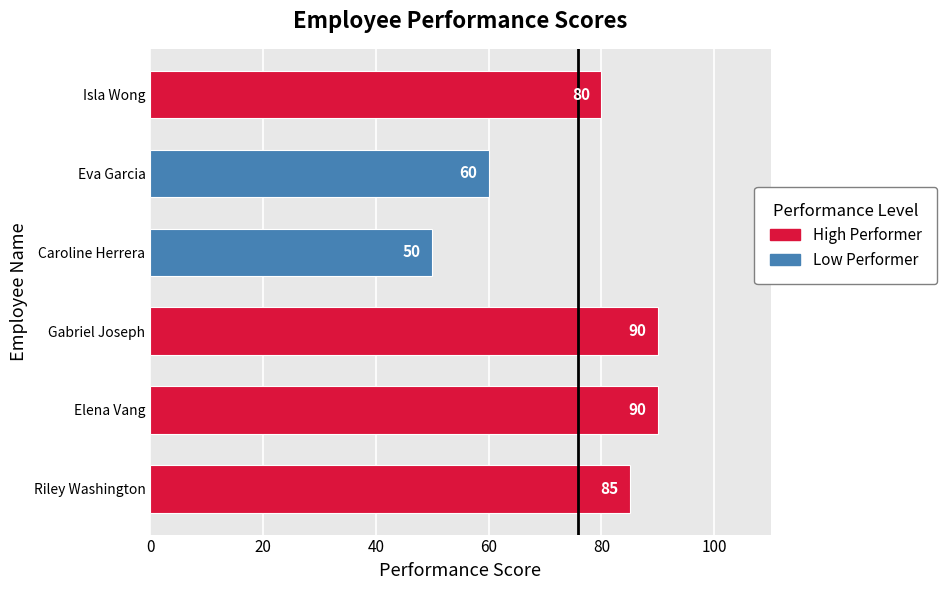

True or false: the data shows 32 at Eva Garcia.

False